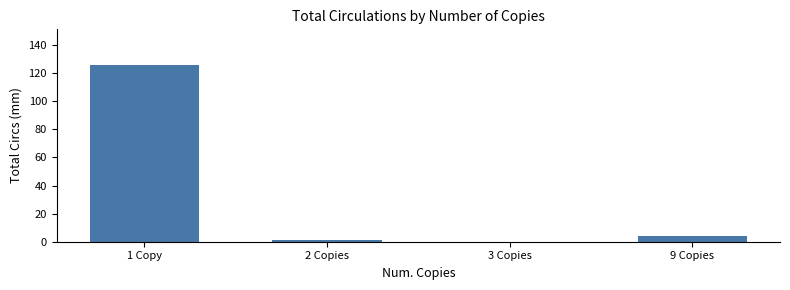

True or false: the data shows 126 at 1 Copy.

True